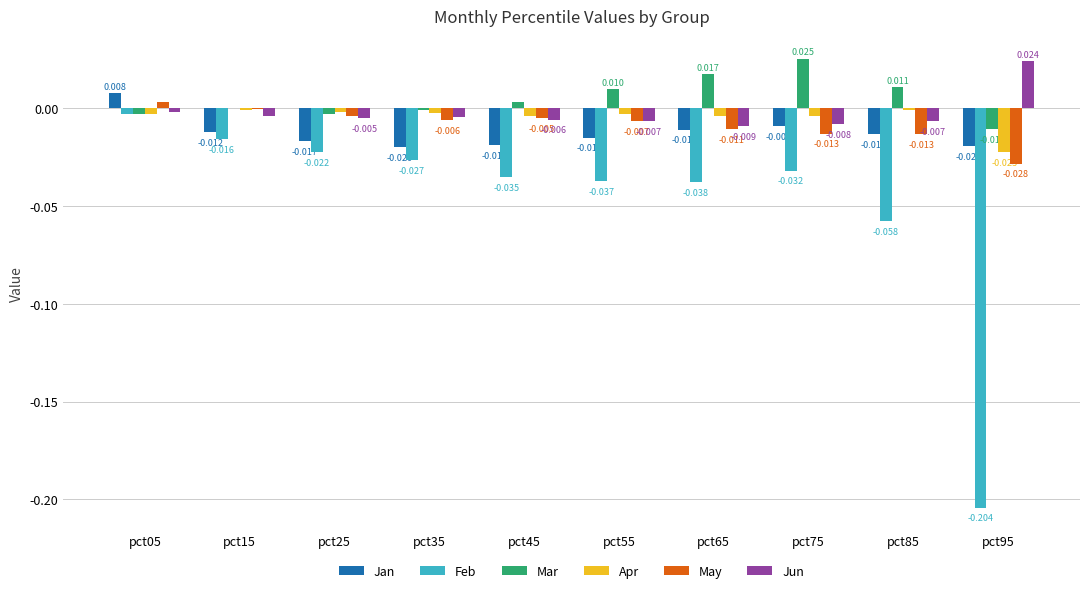

Which series has the largest total across all categories?

Mar